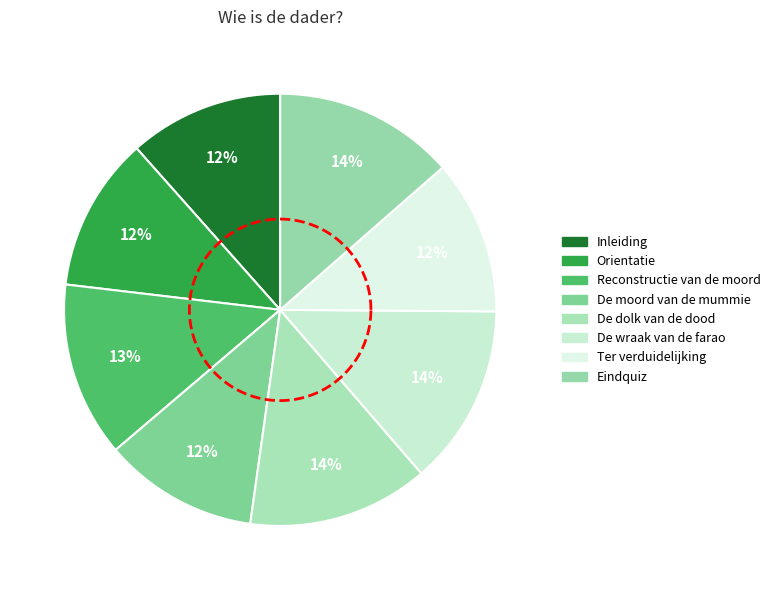

How many segments does this pie chart have?

8